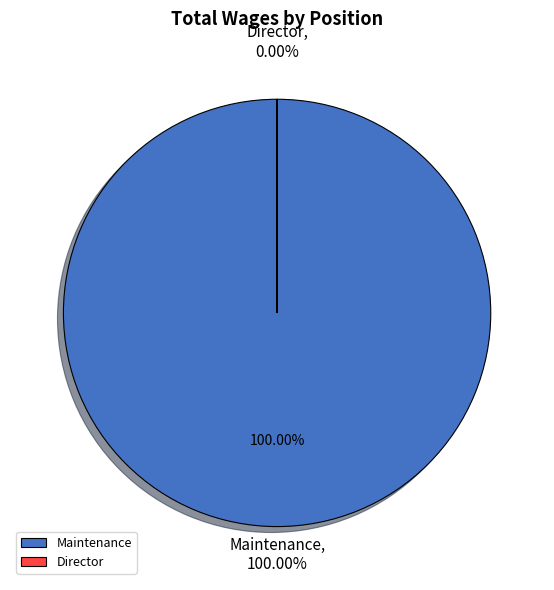

Between Director and Maintenance, which is larger?

Maintenance